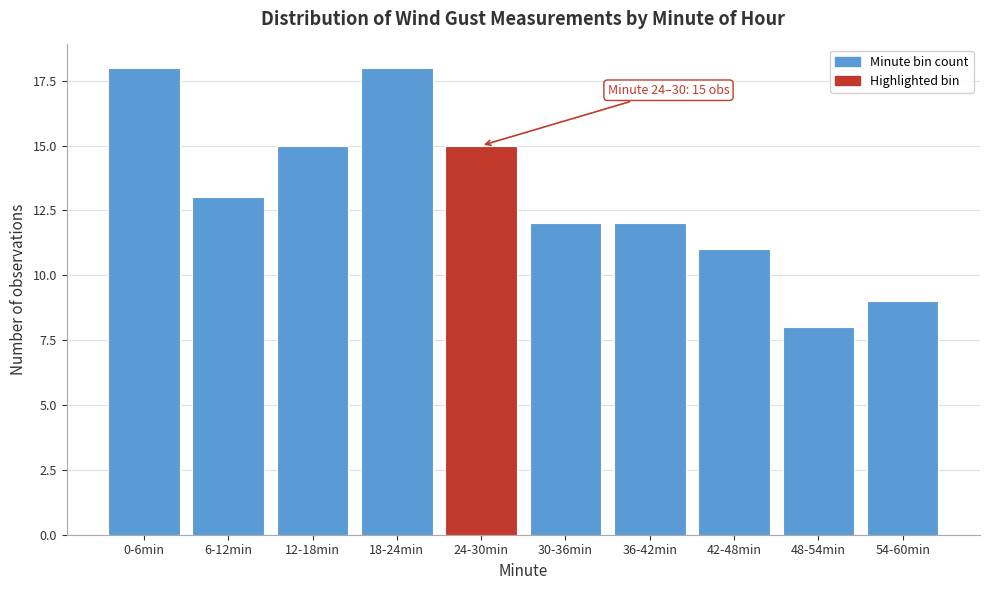

Reading right to left, what are all the values shown in this chart?

54-60min=9	48-54min=8	42-48min=11	36-42min=12	30-36min=12	24-30min=15	18-24min=18	12-18min=15	6-12min=13	0-6min=18